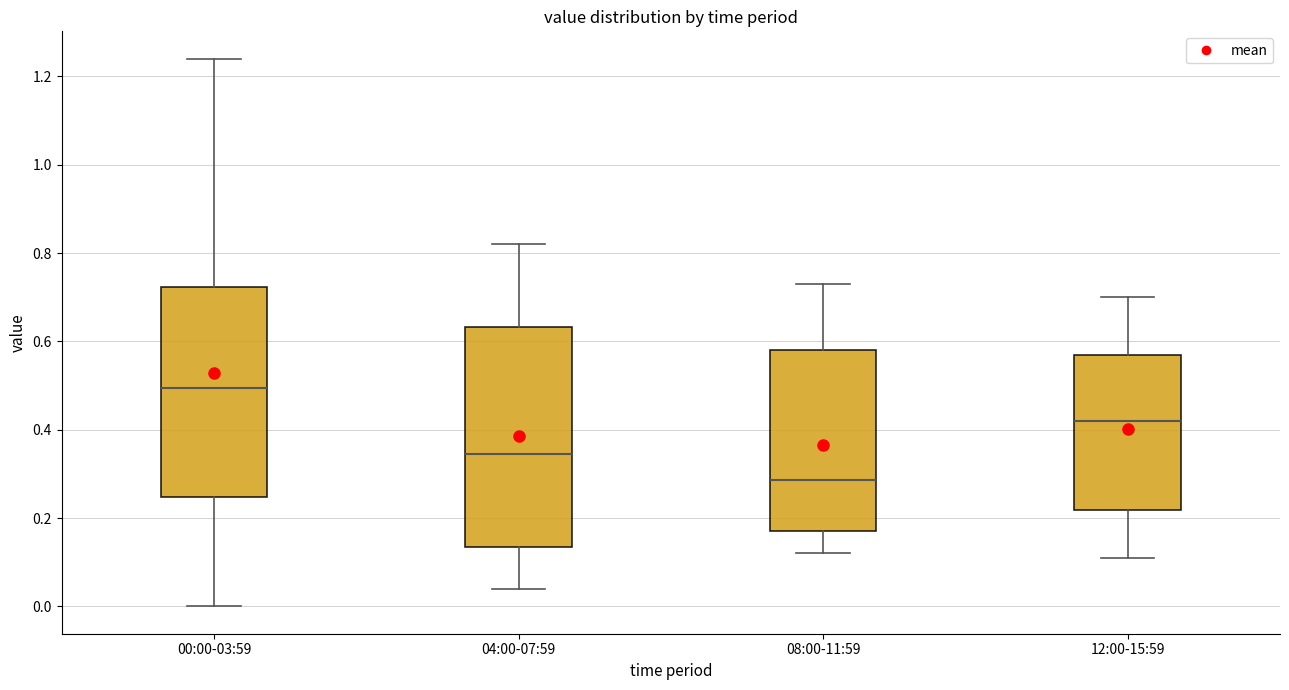

Comparing the boxes themselves (not the whiskers), which one is the tallest?

04:00-07:59